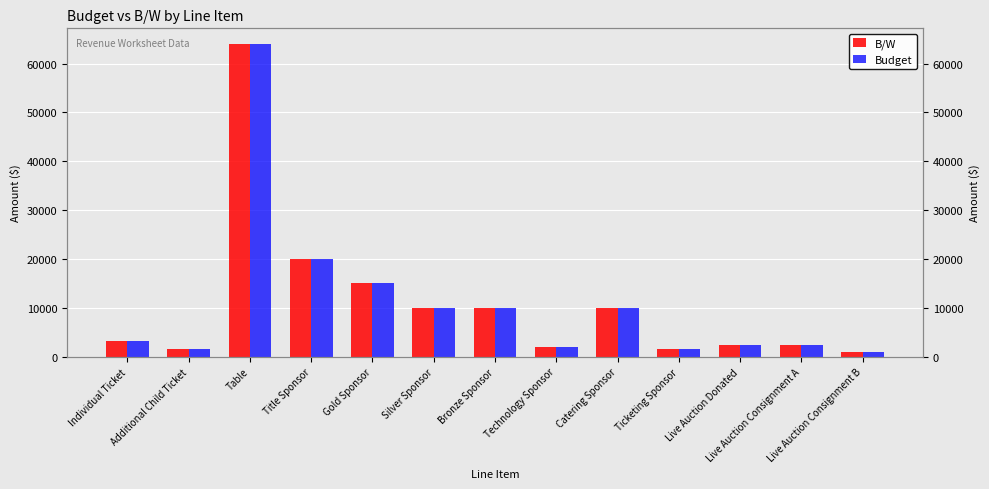

Which series has the largest total across all categories?

B/W